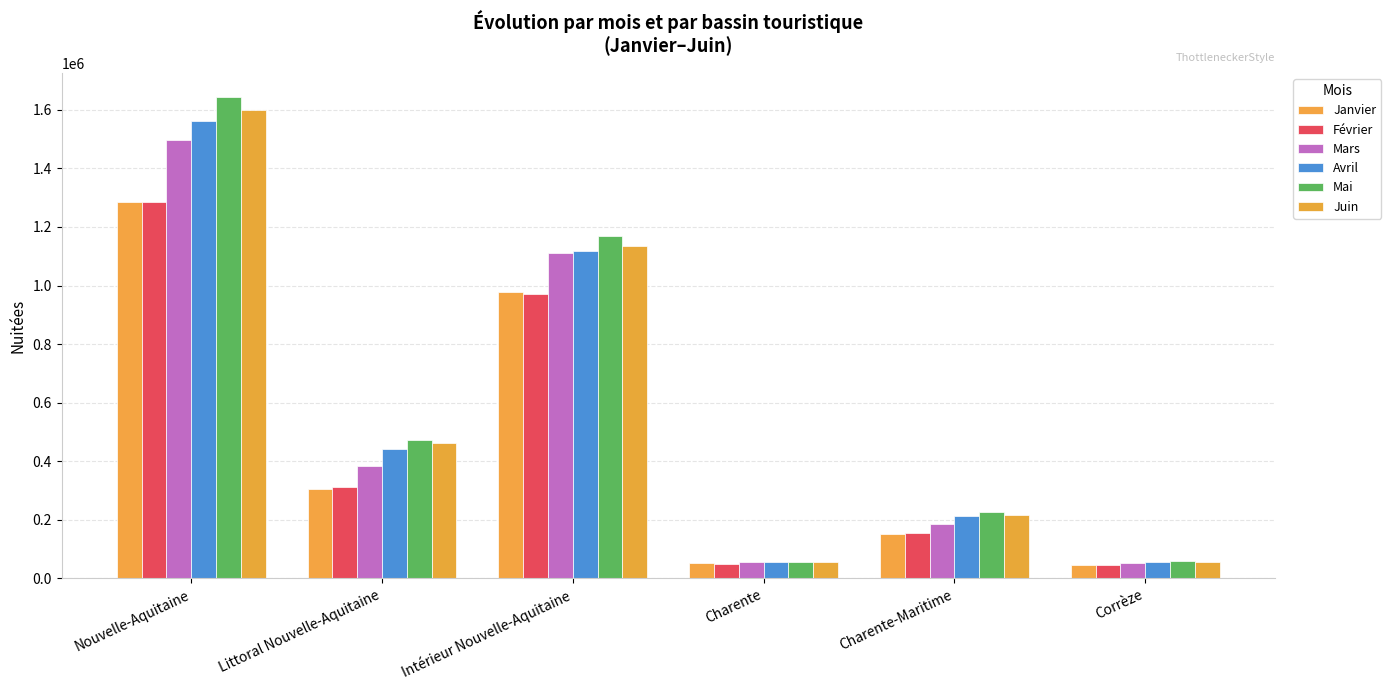

Which series has the largest total across all categories?

Mai